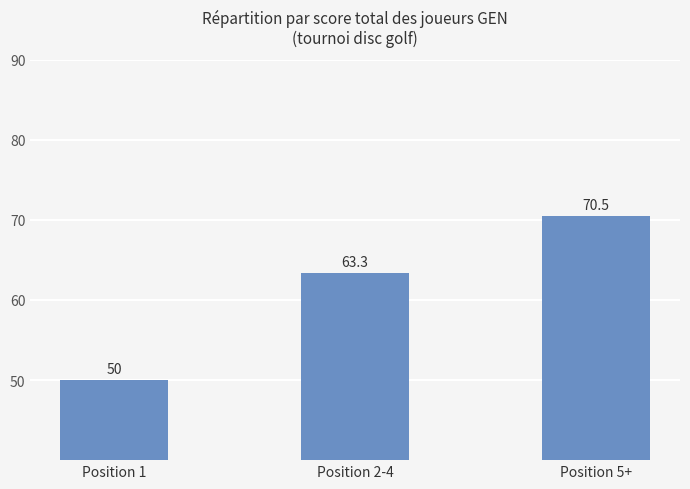

What is the ratio of the value at Position 5+ to the value at Position 1?

1.4